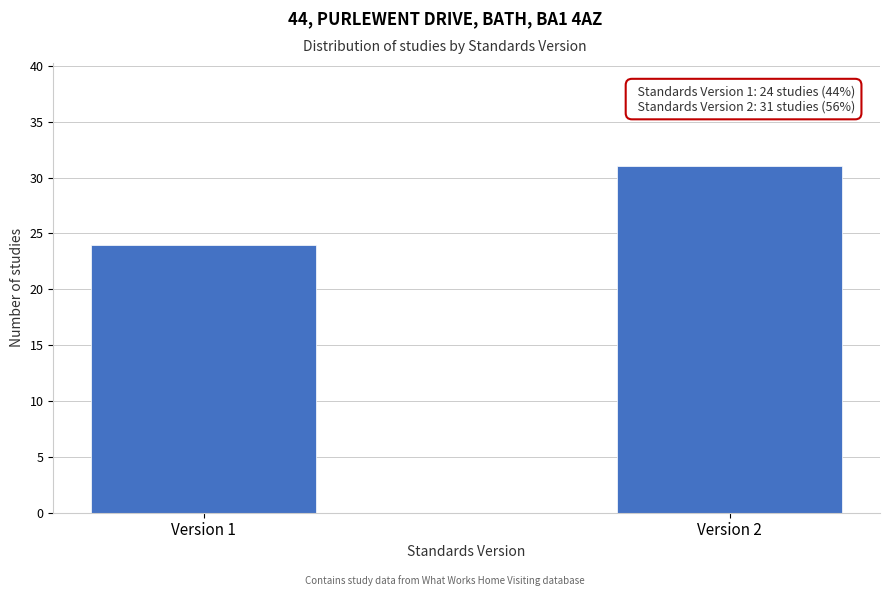

Reading right to left, what are all the values shown in this chart?

31	24